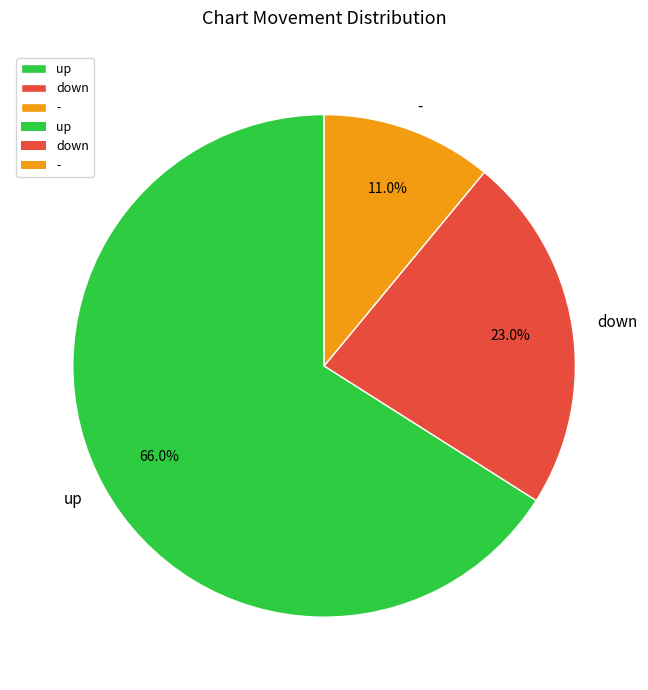

Which has a higher value, down or -?

down